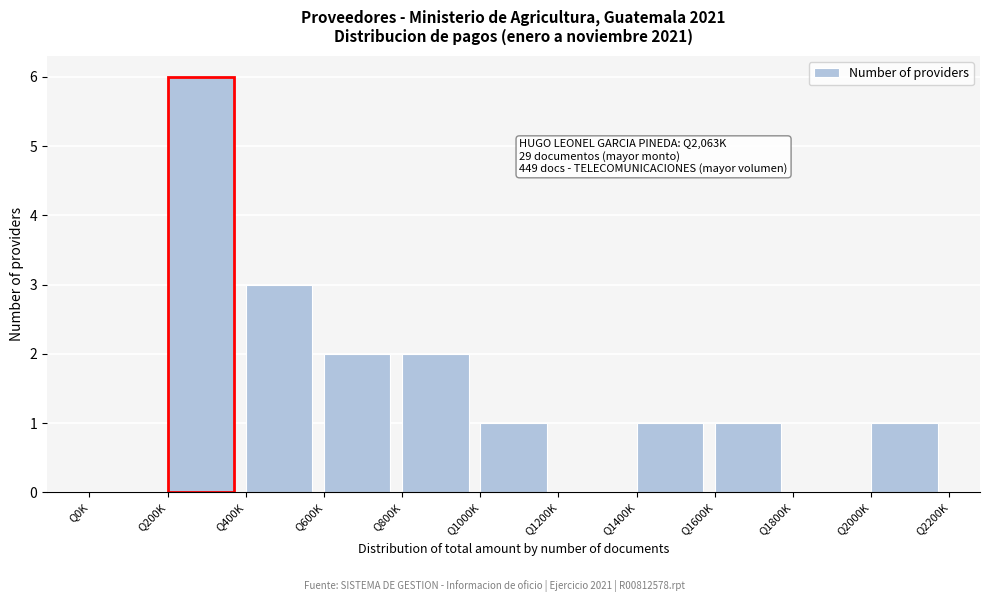

Reading left to right, extract all data points from this chart.

Q0K=0	Q200K=6	Q400K=3	Q600K=2	Q800K=2	Q1000K=1	Q1200K=0	Q1400K=1	Q1600K=1	Q1800K=0	Q2000K=1